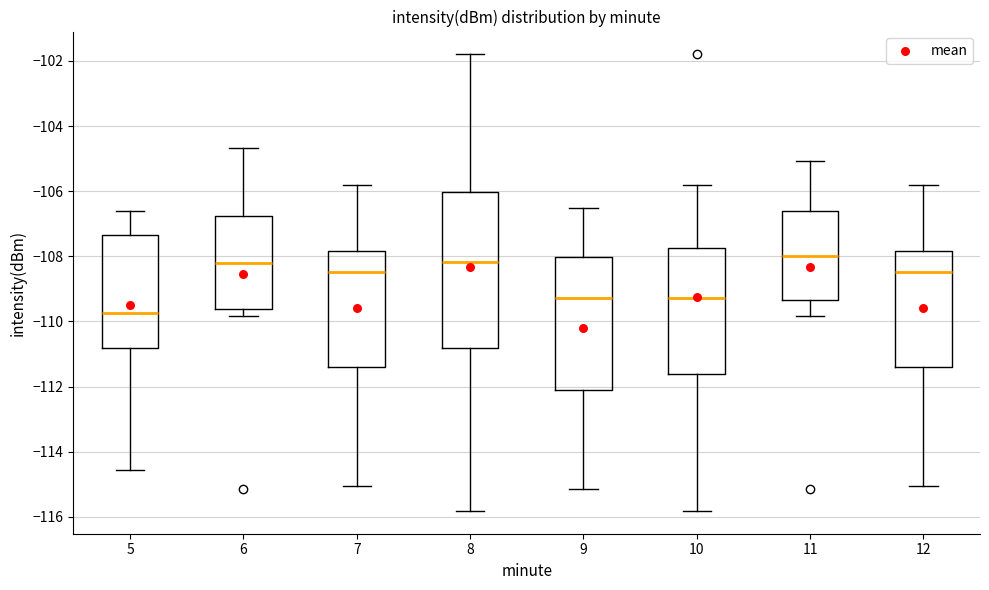

Which box is the tallest, from its lower edge to its upper edge?

8